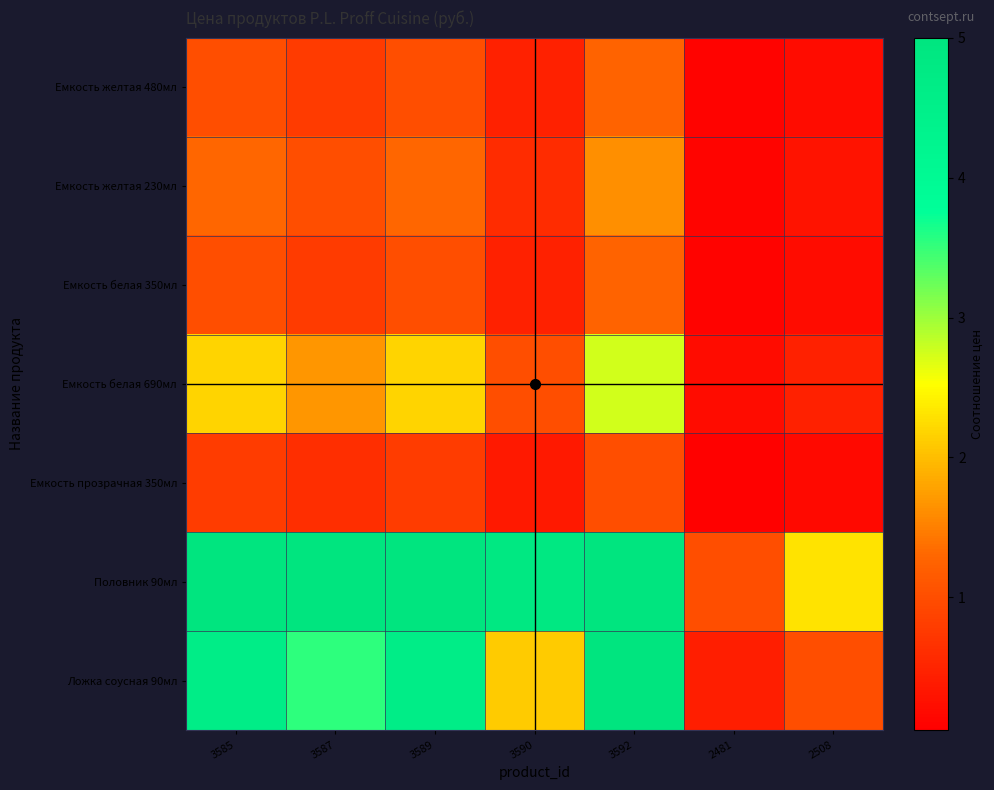

Which category has the lowest value across all series?

2481